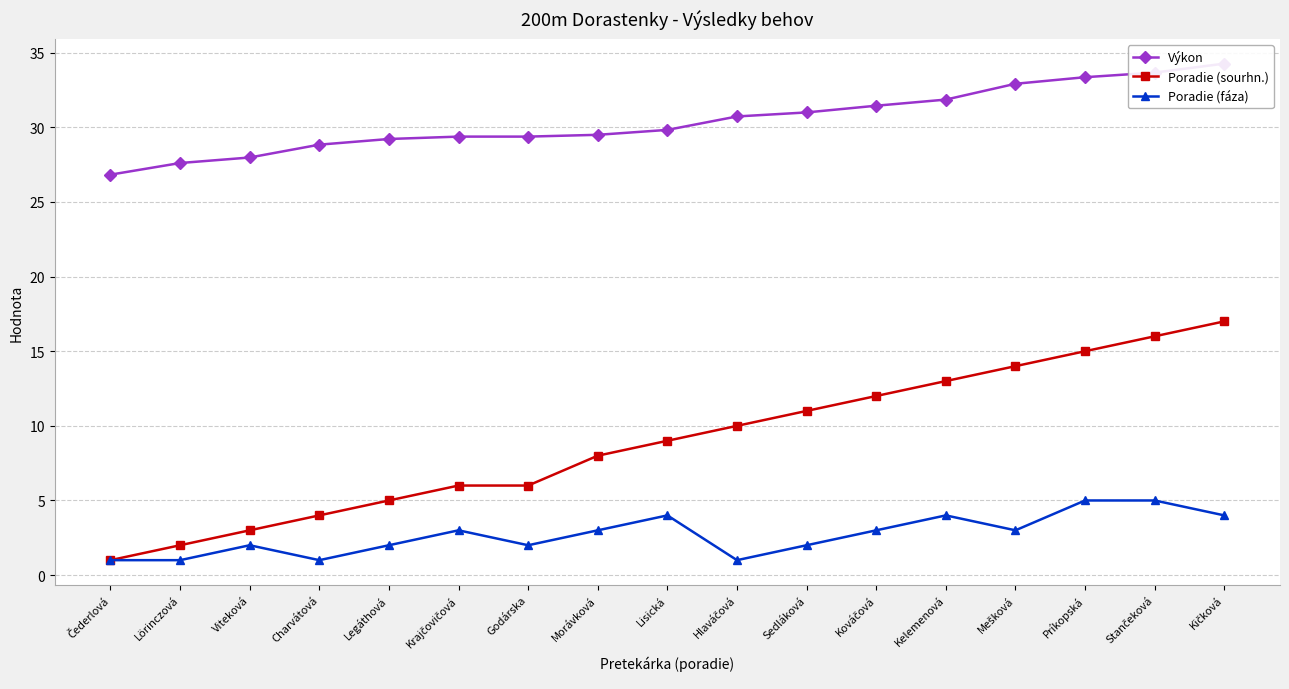

Rank the series by their average value, from highest to lowest.

Výkon, Poradie (sourhn.), Poradie (fáza)